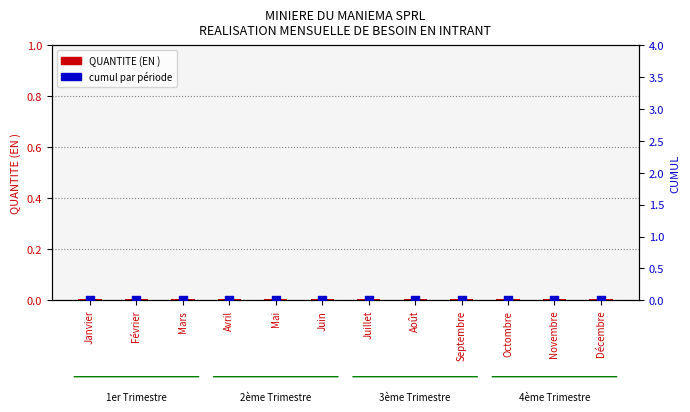

Which series reaches the maximum Y coordinate?

QUANTITE (EN )